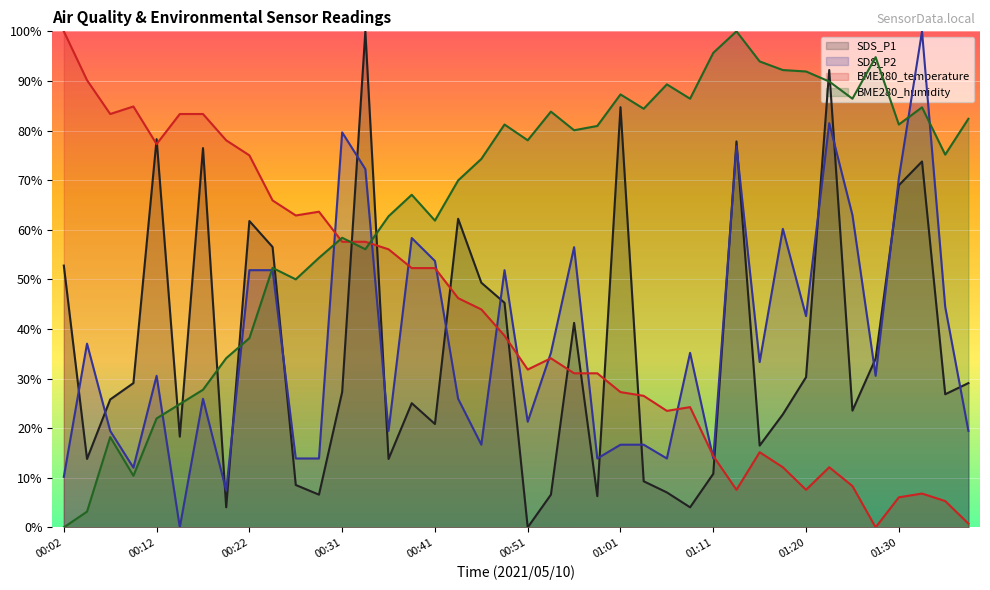

Is the value of BME280_humidity at 00:48 greater than the value of SDS_P1 at 01:15?

Yes